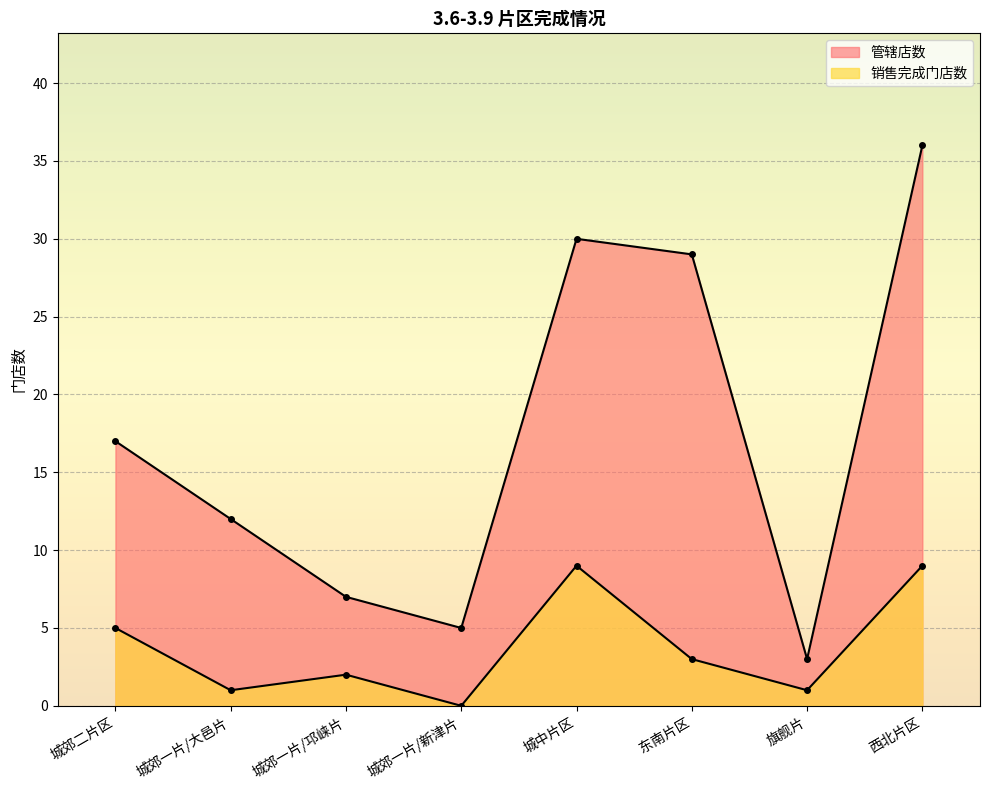

Between 城郊一片/大邑片 and 东南片区, which is larger?

东南片区